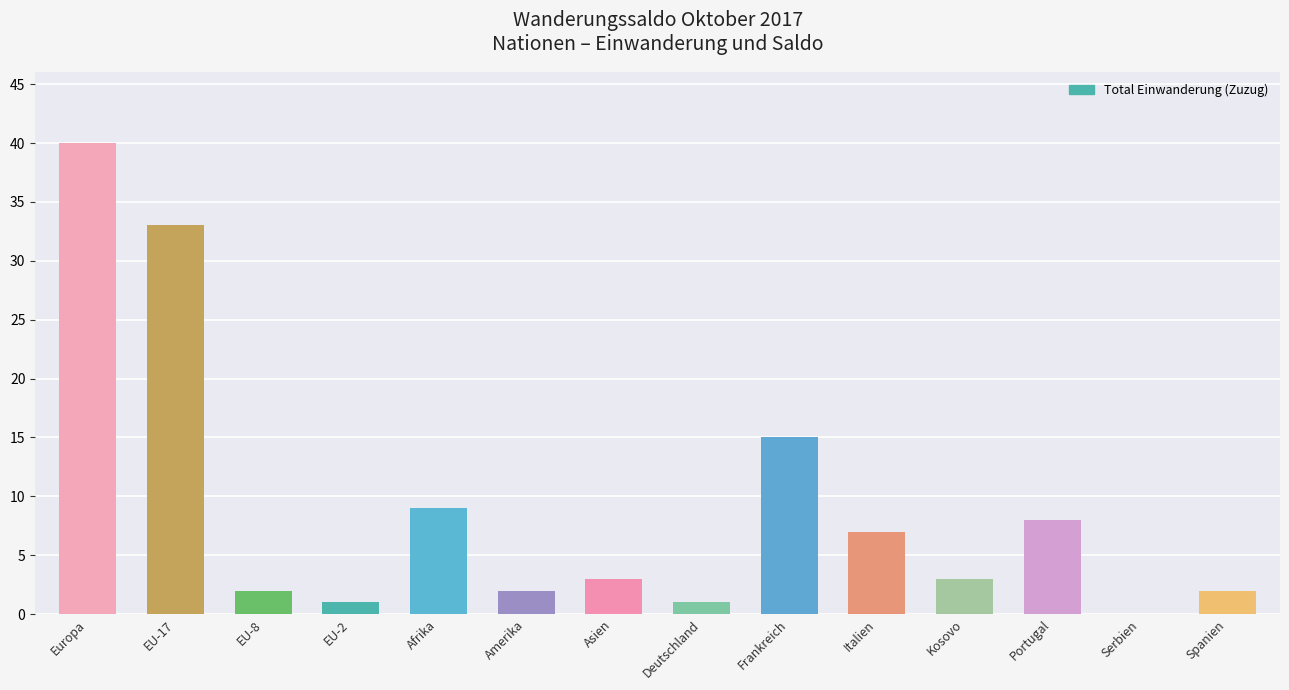

What is the ratio of the value at Portugal to the value at EU-17?

0.2